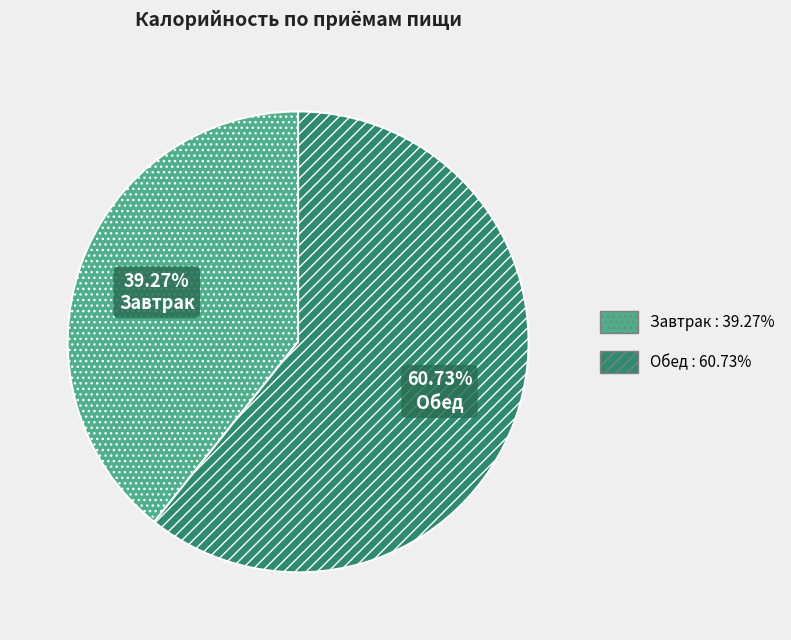

How much of the chart is everything except Обед?

39.3%